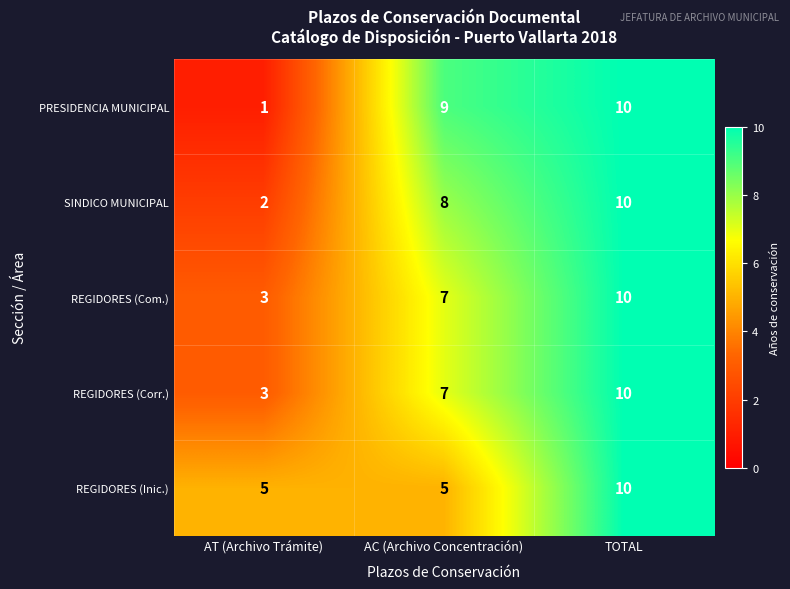

At which category is the sum across all series the highest?

TOTAL